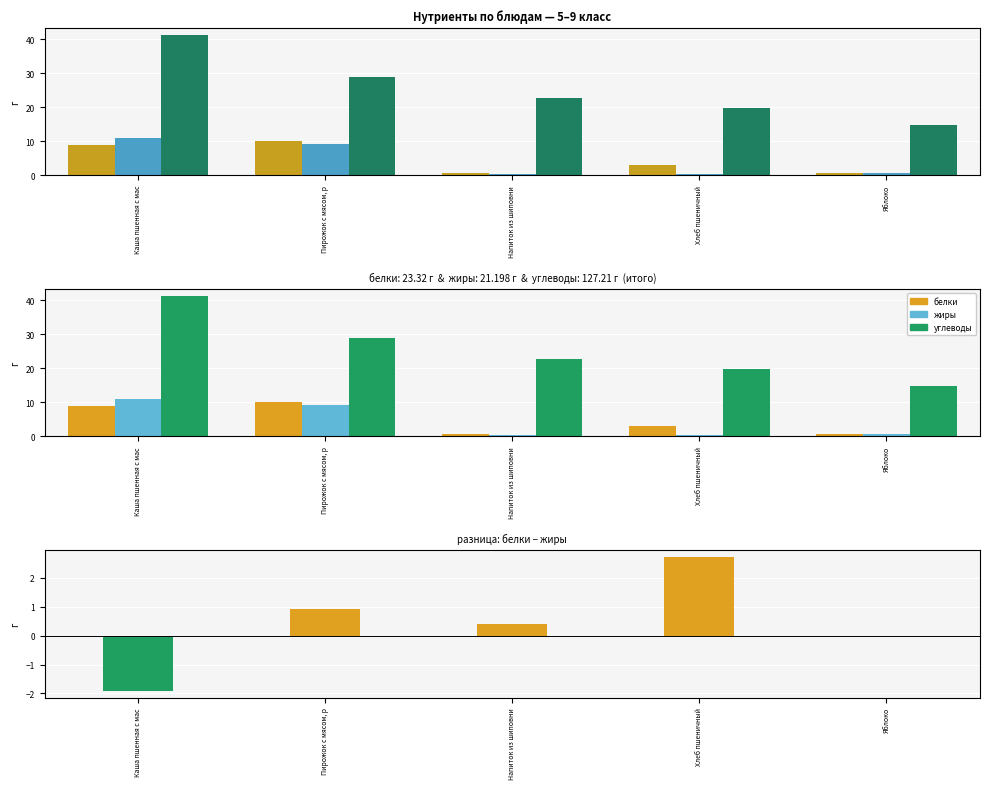

List the labels in order of углеводы value, largest first.

Каша пшенная с мас, Пирожок с мясом, р, Напиток из шиповни, Хлеб пшеничный, Яблоко